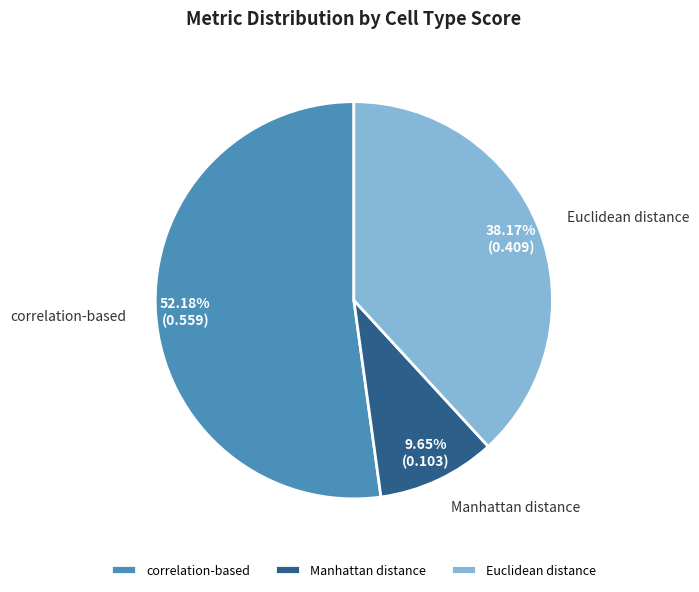

Between Manhattan distance and Euclidean distance, which is larger?

Euclidean distance